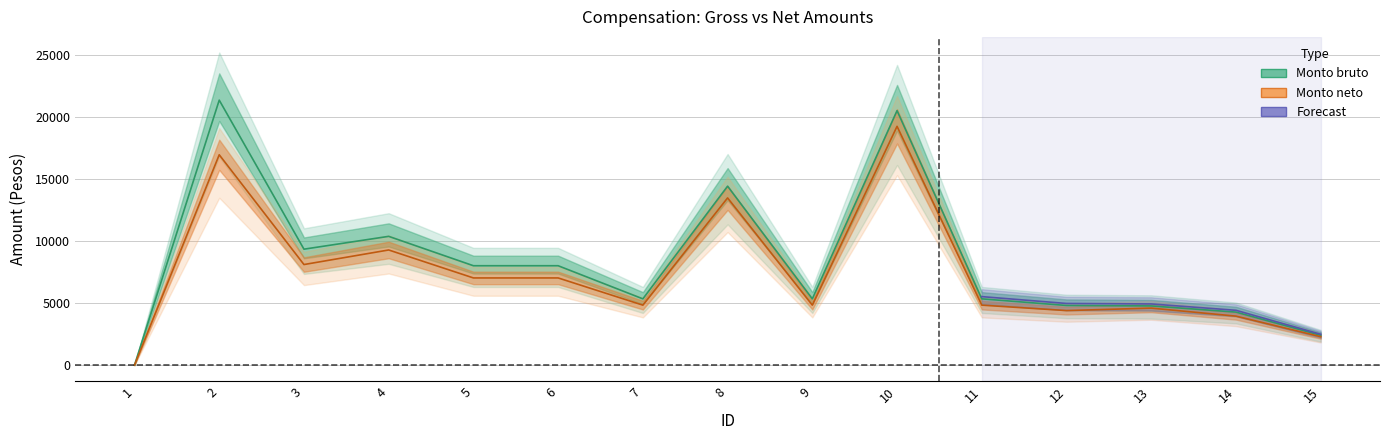

At which label does Monto bruto reach its peak?

2